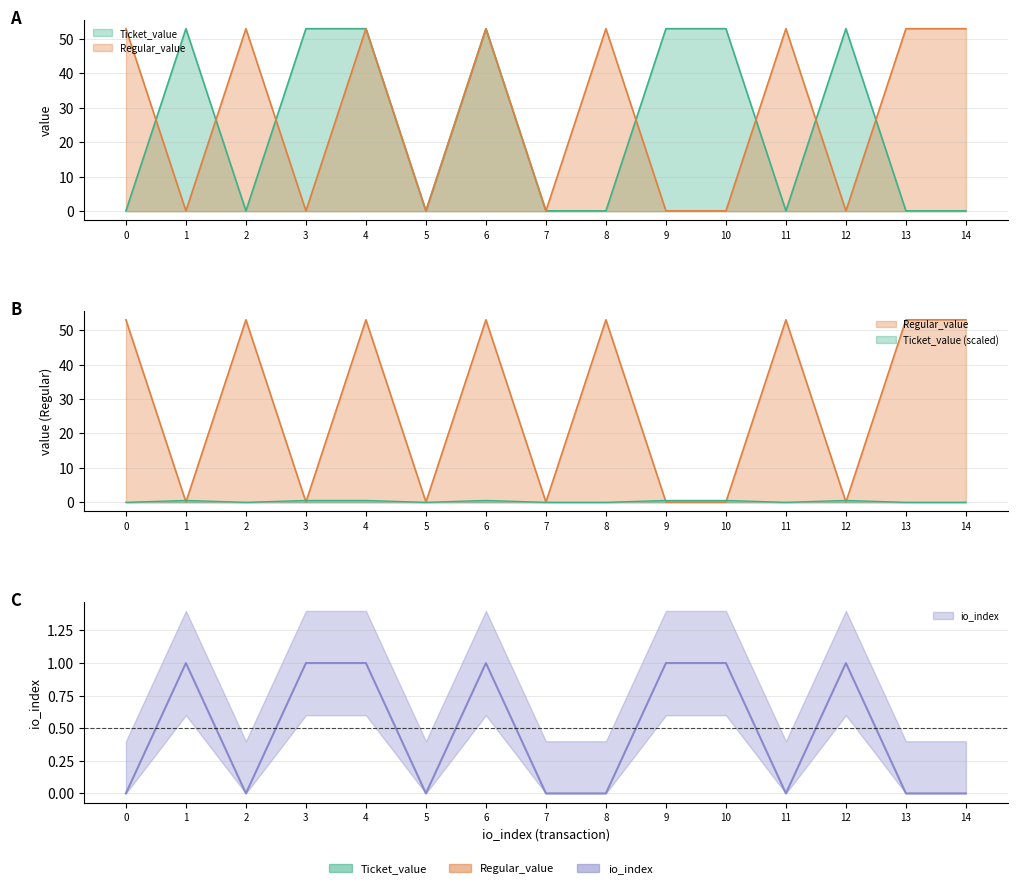

What is the sum of the Regular_value values at 14 and 0?

106.0